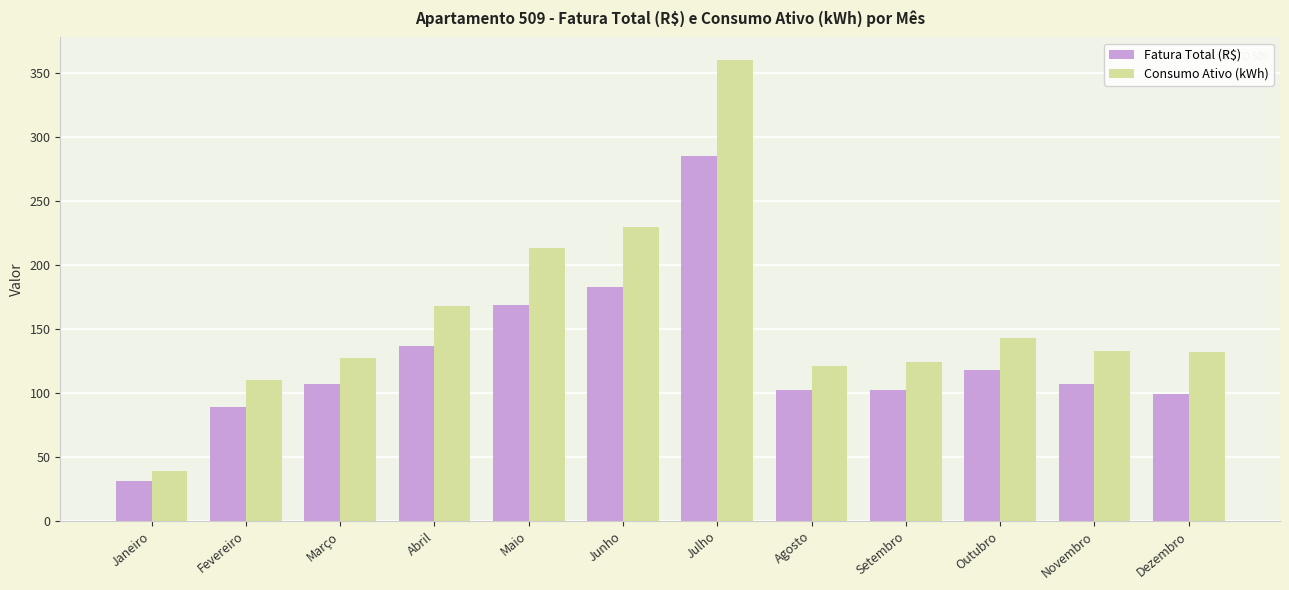

What is the total value across all series at Outubro?

260.8